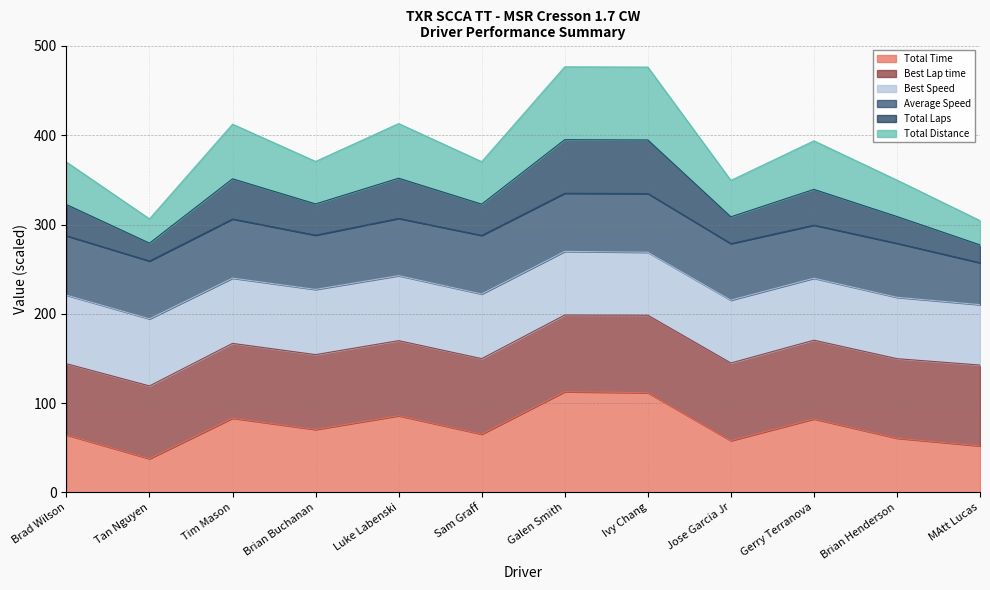

What is the maximum value for Total Time?

112.8